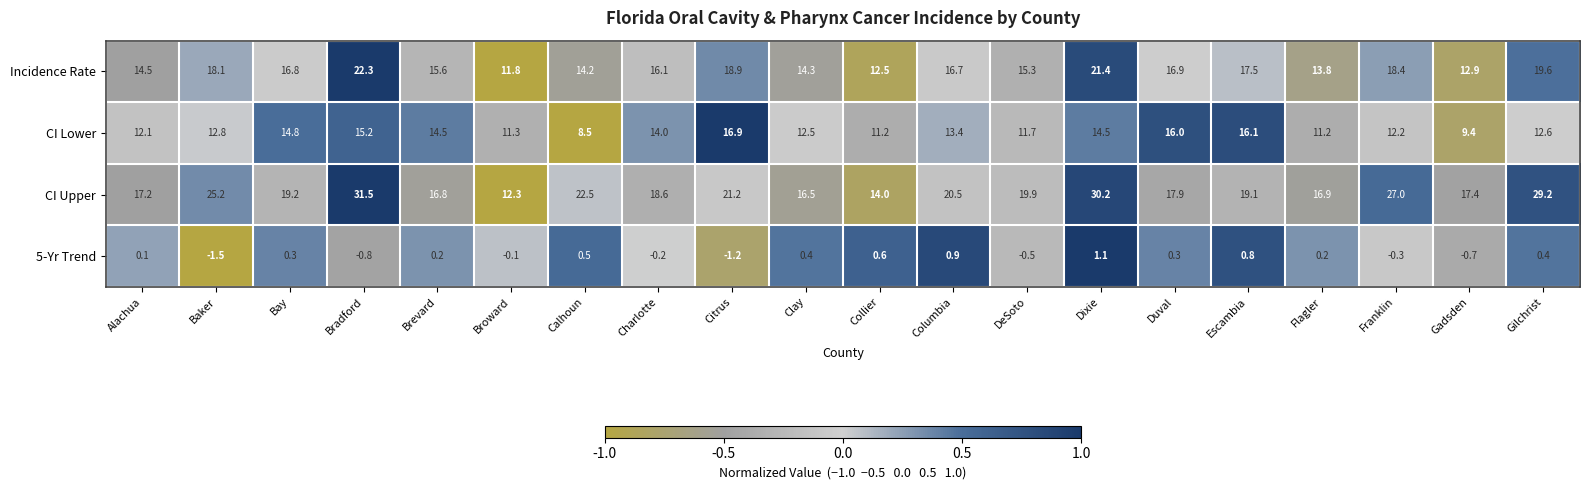

Which series has the largest range (max minus min)?

CI Upper